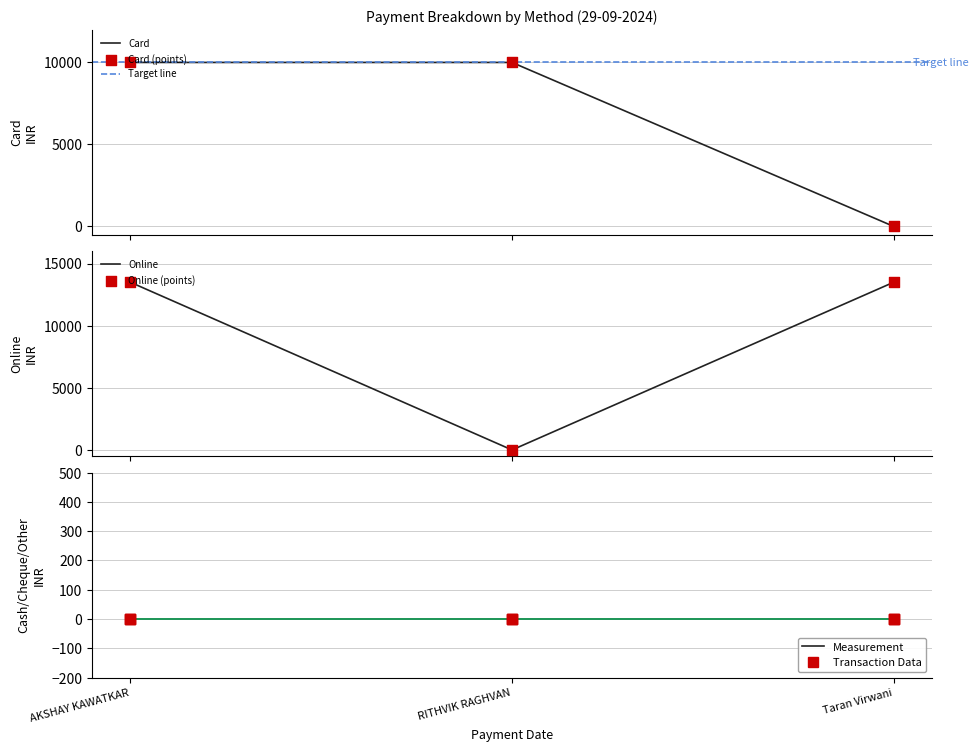

At how many categories does at least one series exceed 5388?

3